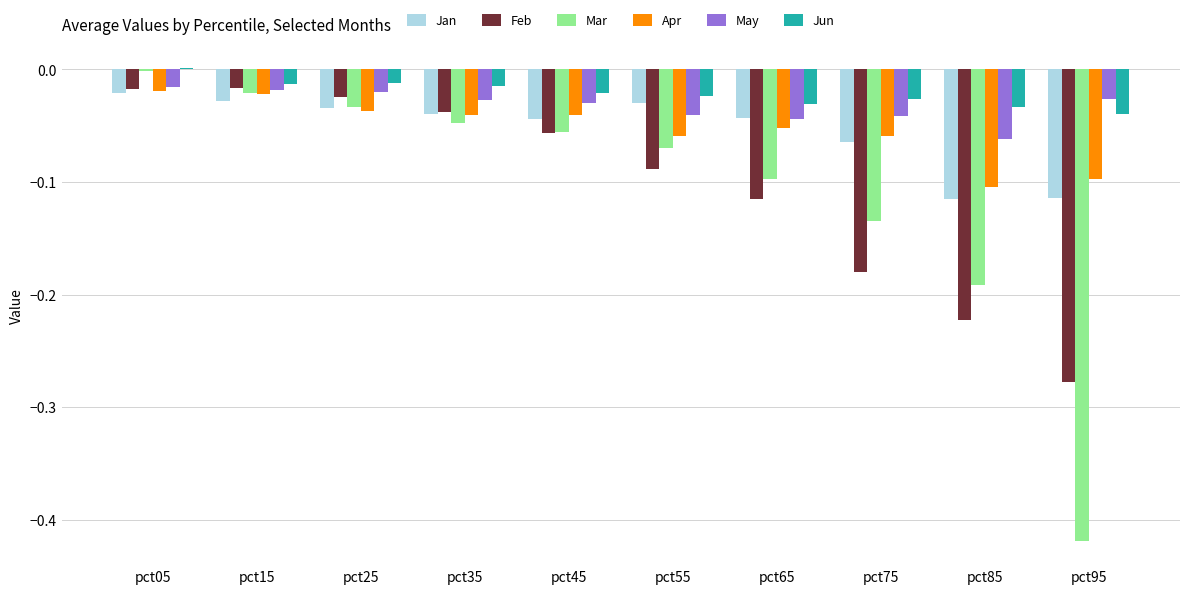

Between pct55 and pct95, which series saw the biggest shift?

Mar